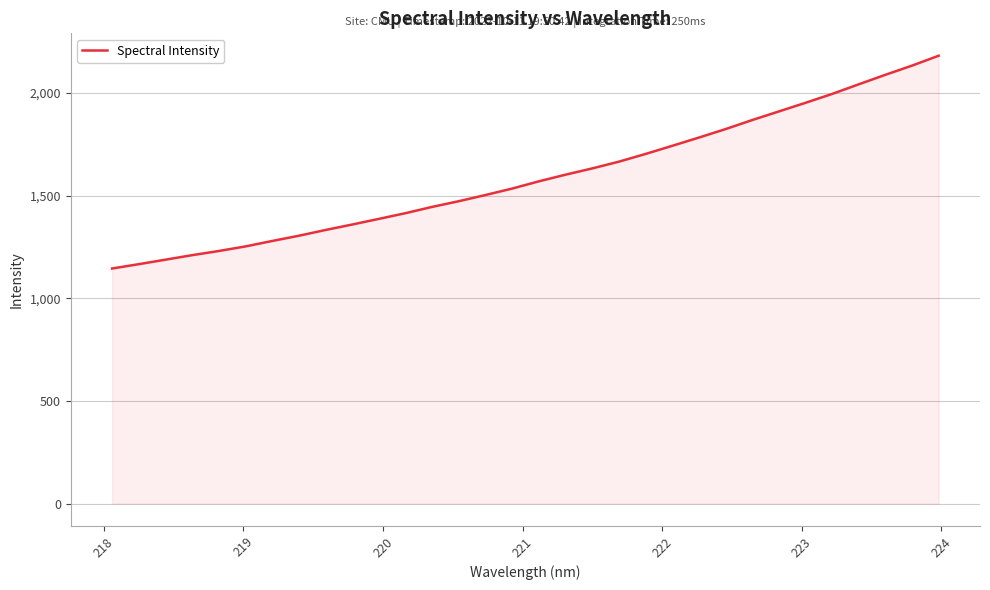

How many lines are shown in the chart?

1